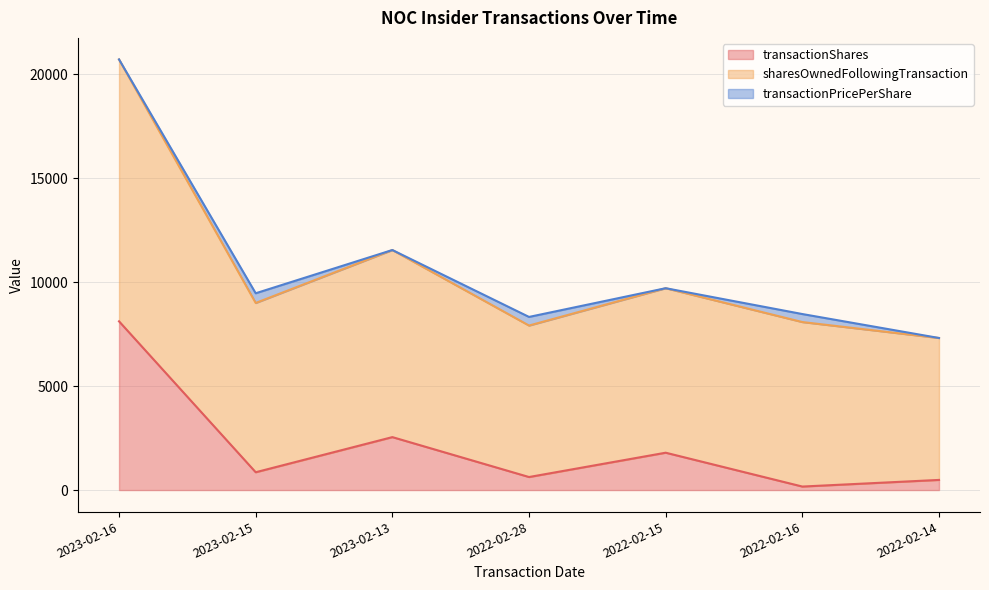

True or false: transactionShares has a value of 168.0 at 2022-02-16.

True